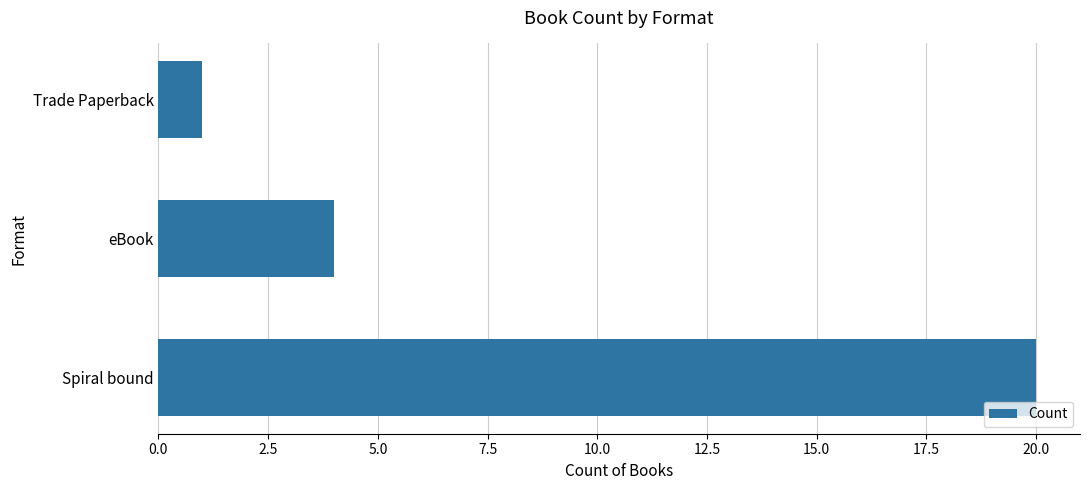

Read the value at Spiral bound, to the nearest 5.

20